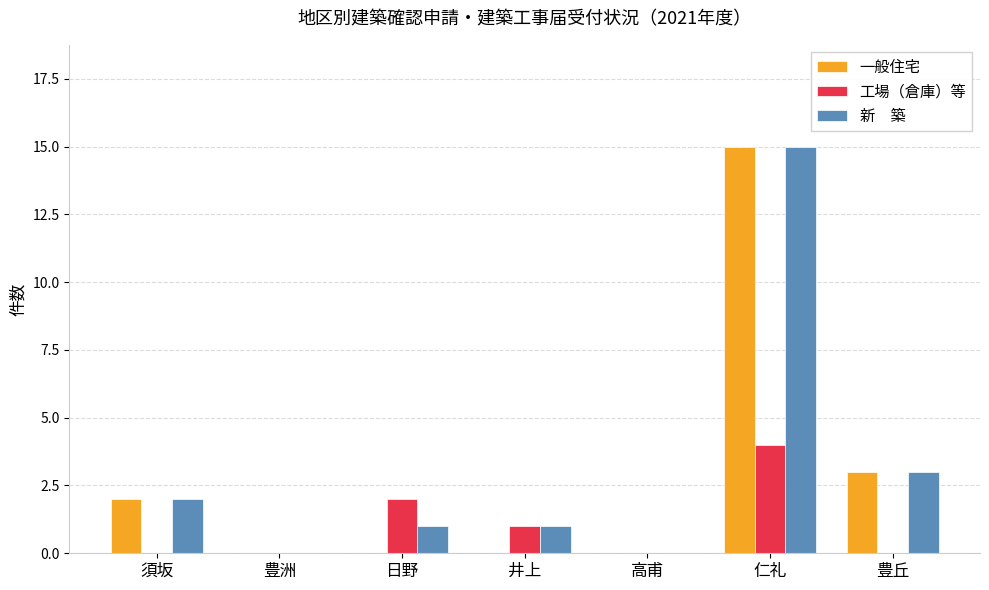

What is the total value across all series at 豊丘?

6